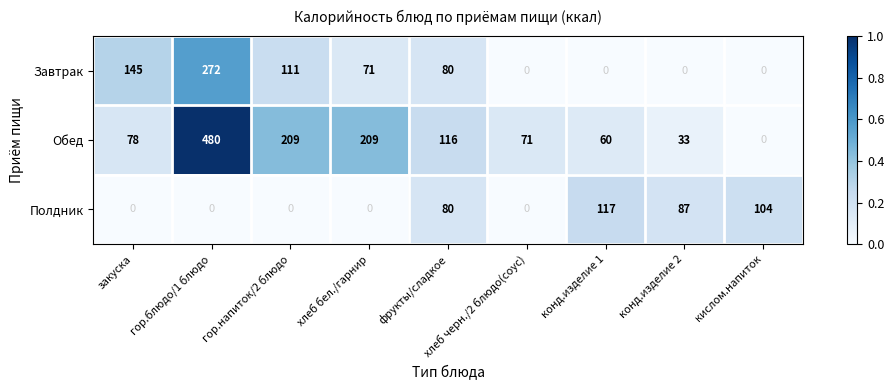

What is the maximum value shown in the chart?

480